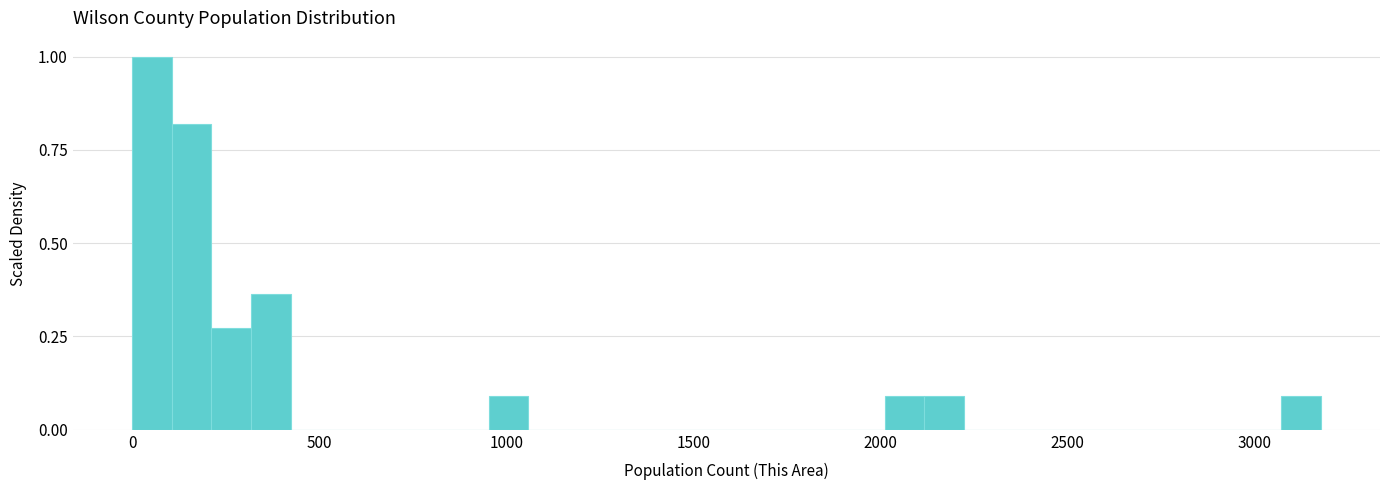

Around what value on the x-axis is the tallest bar? Give the approximate position of its centre, as read against the axis.

50